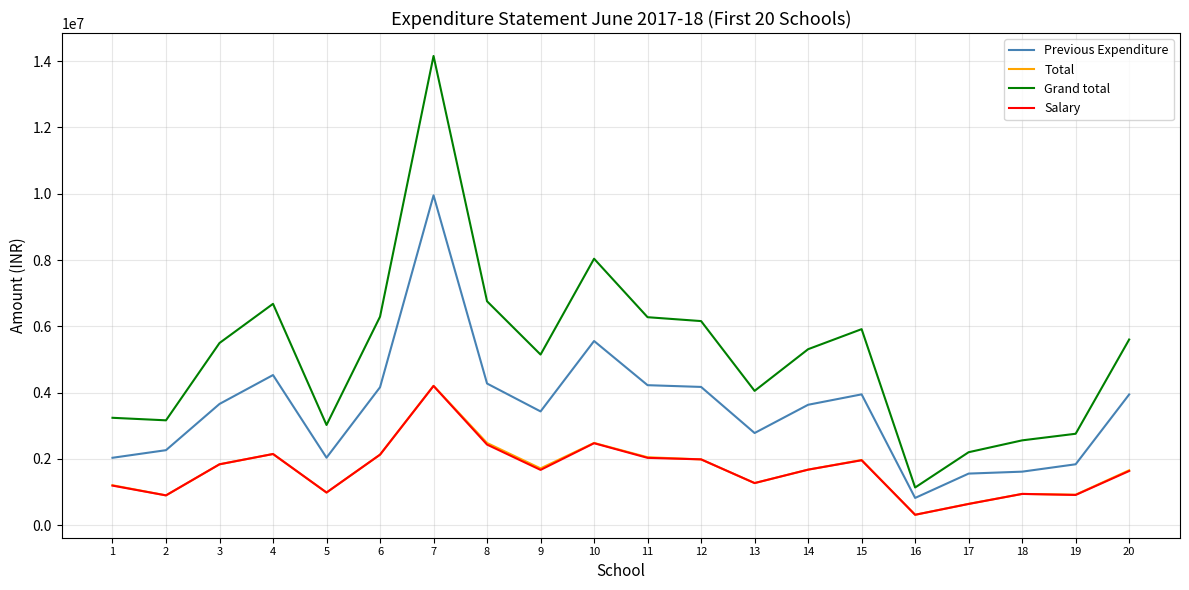

Which series has the largest total across all categories?

Grand total